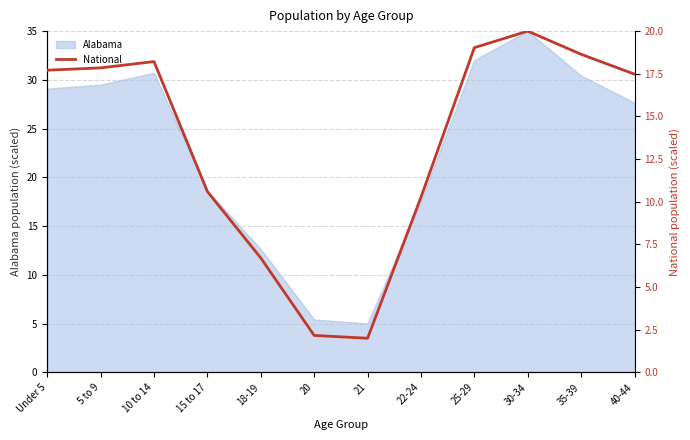

The Alabama series shows 18.6 at 15 to 17. True or false?

True